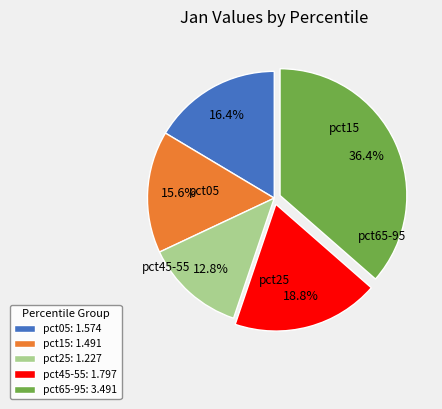

To the nearest percent, what is the difference between the largest and smallest slice percentages?

24%